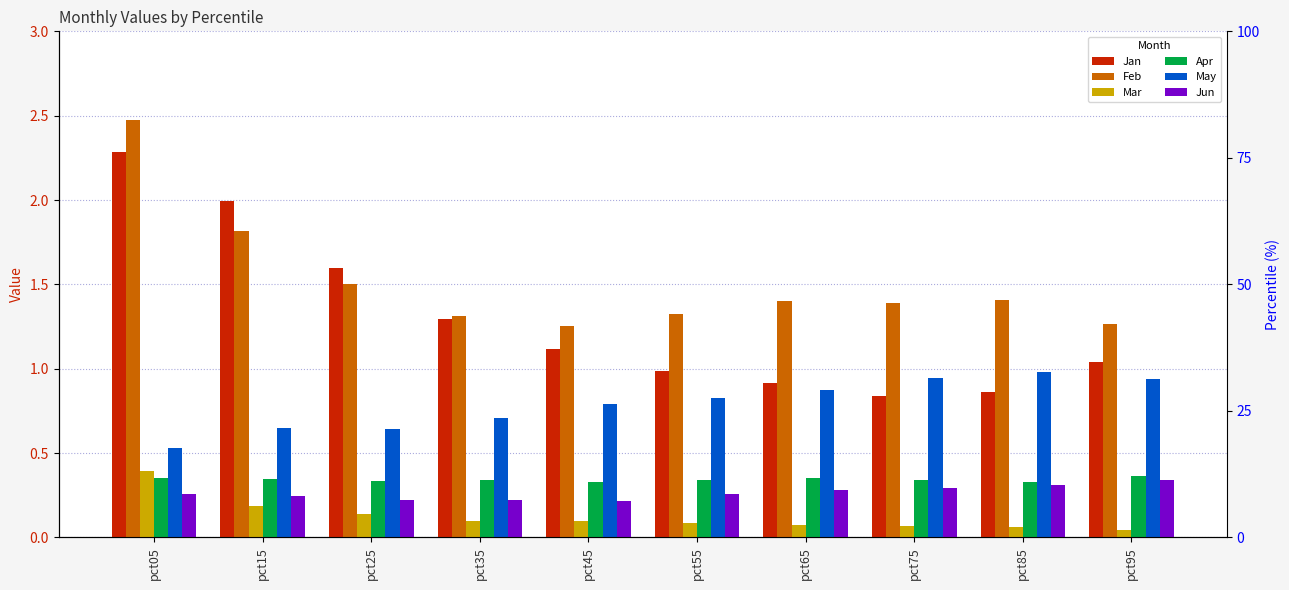

What is the difference between the maximum and minimum values in the Jun series?

0.1